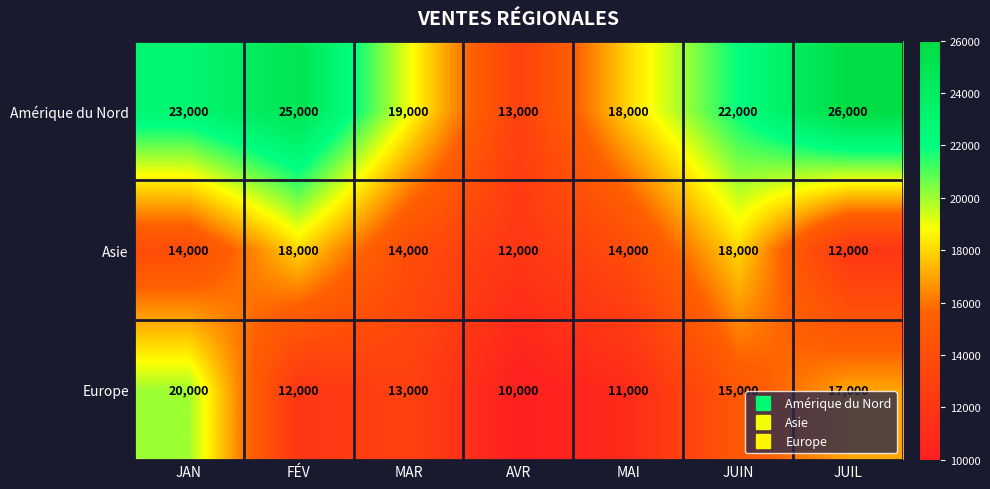

Is it true that Amérique du Nord equals 13000 at AVR?

True